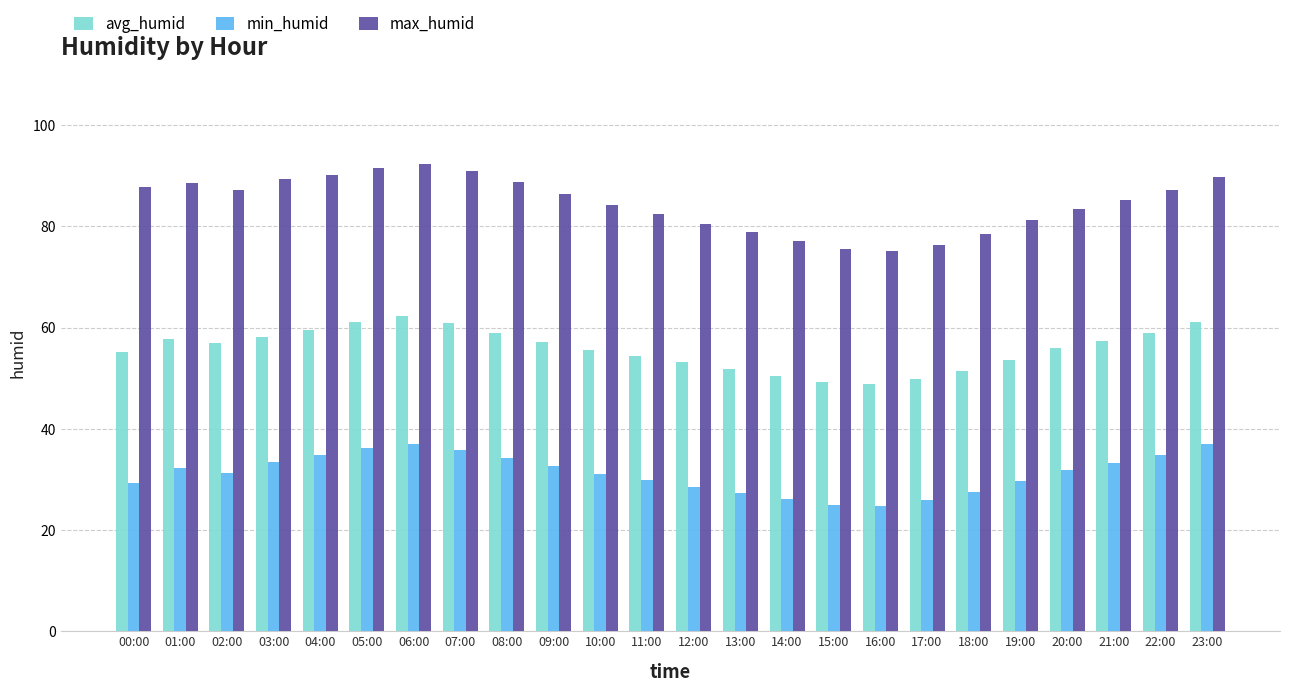

What is the label of the 2nd bar from the left?

01:00